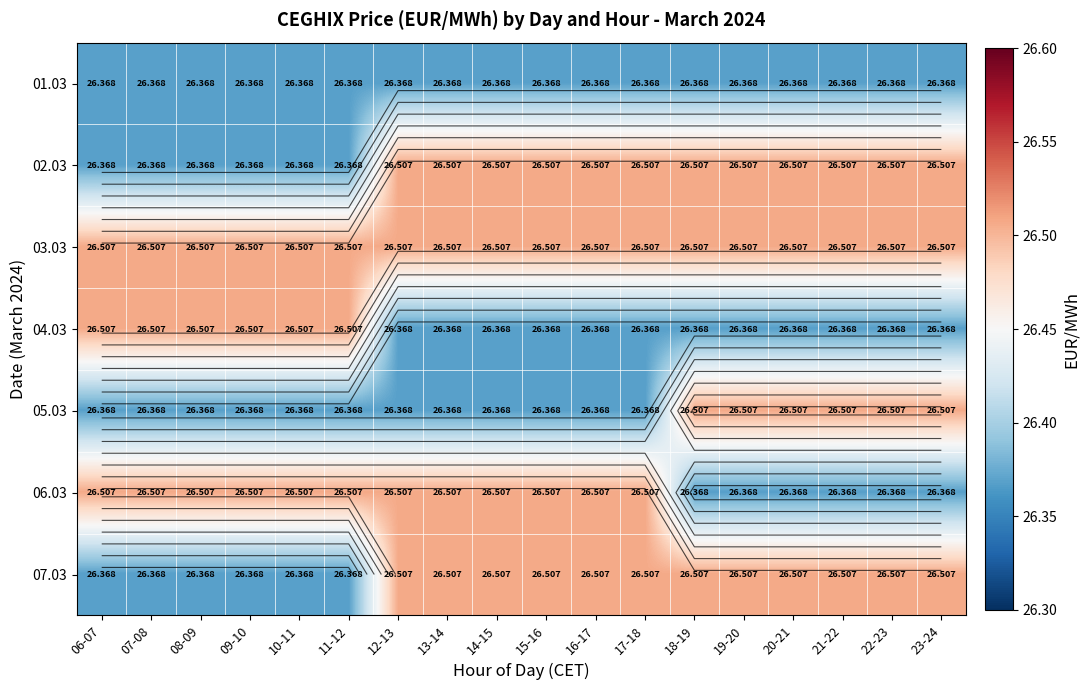

Is the value of 05.03 at 20-21 greater than the value of 02.03 at 15-16?

No